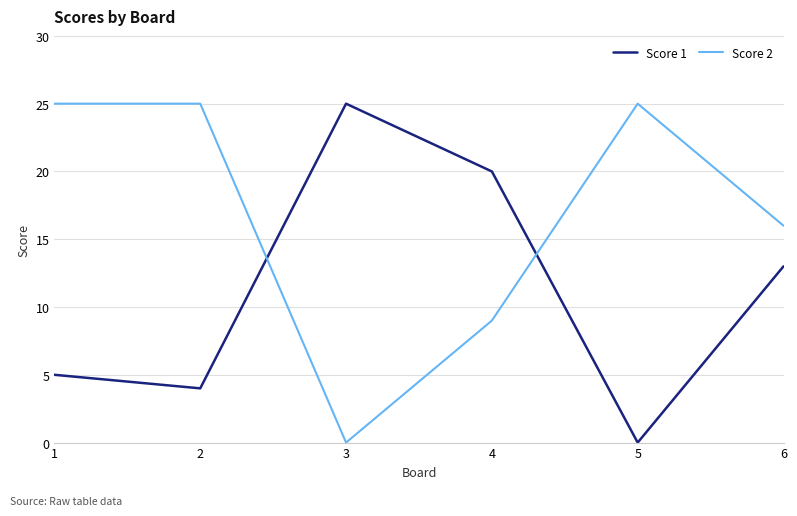

Where is Score 2 nearest to the value 12?

4